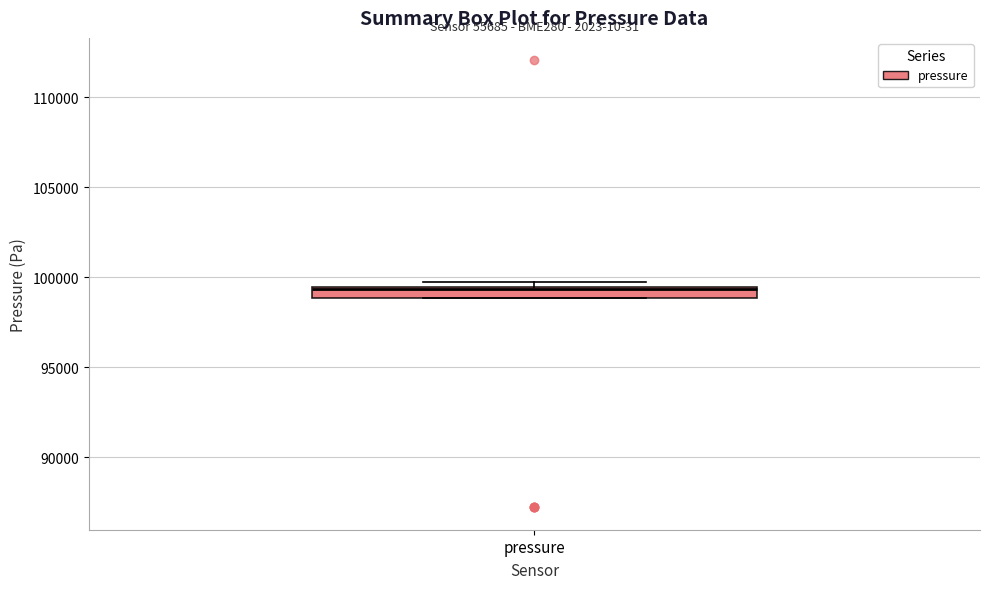

Where is the upper edge of the box for pressure on the y-axis? The values are not printed on the chart, so give them approximately, as read against the axis.

99500